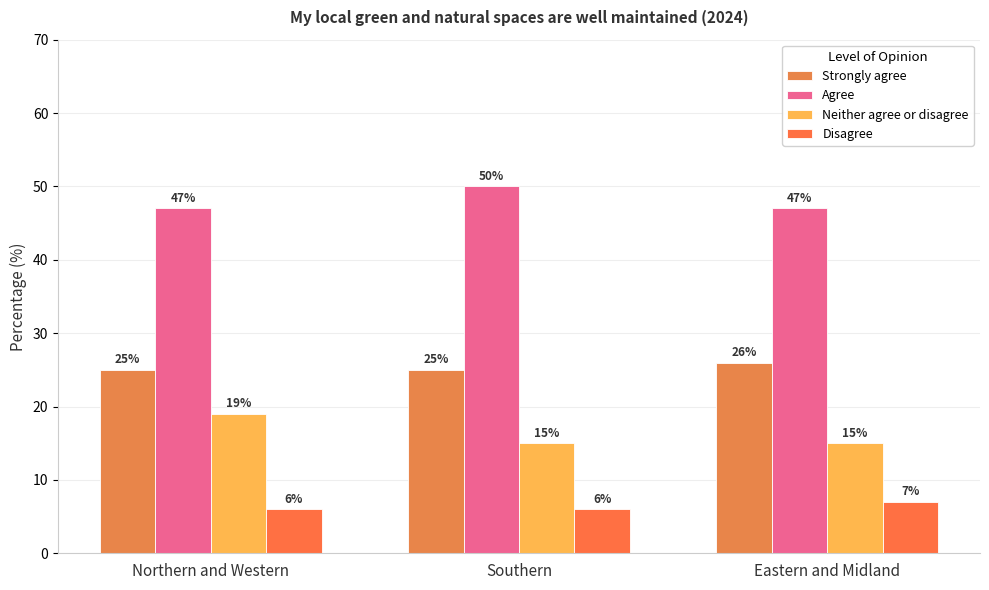

What is the label of the 3rd bar from the left?

Eastern and Midland